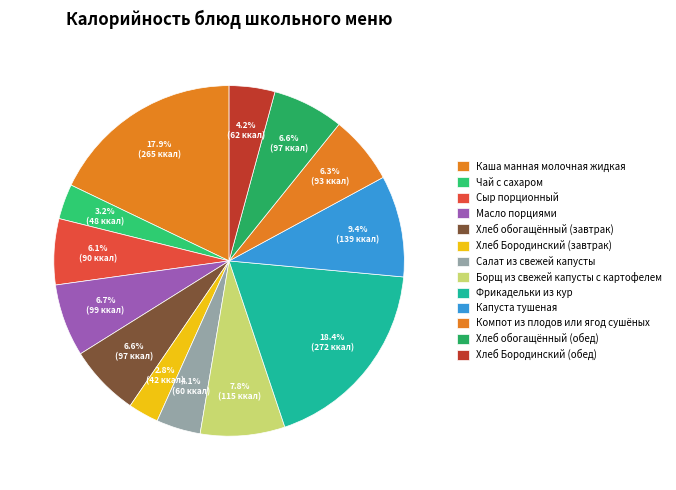

Rank the categories by value from lowest to highest.

Хлеб Бородинский (завтрак), Чай с сахаром, Салат из свежей капусты, Хлеб Бородинский (обед), Сыр порционный, Компот из плодов или ягод сушёных, Хлеб обогащённый (завтрак), Хлеб обогащённый (обед), Масло порциями, Борщ из свежей капусты с картофелем, Капуста тушеная, Каша манная молочная жидкая, Фрикадельки из кур